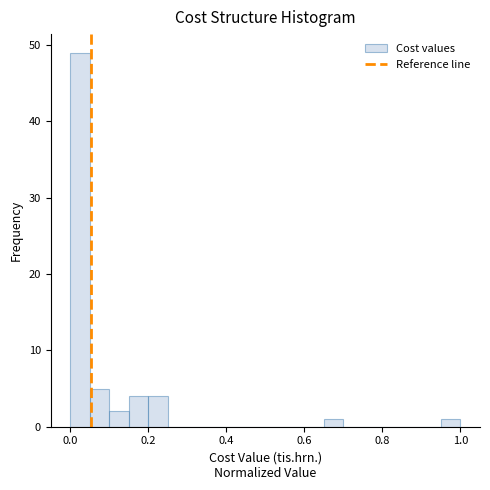

Around what value on the x-axis is the tallest bar? Give the approximate position of its centre, as read against the axis.

0.02